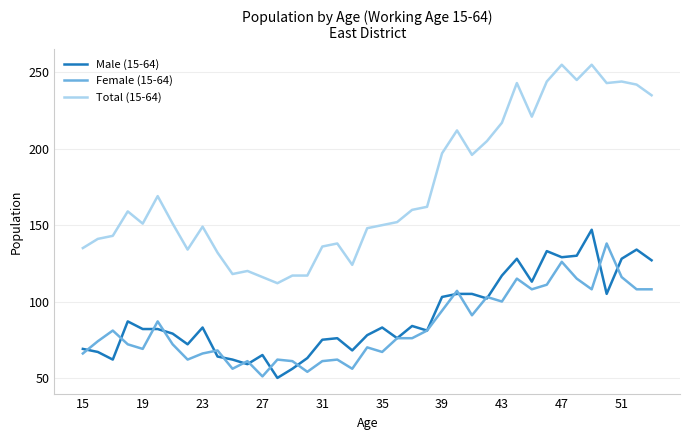

What is the lowest value of the Female (15-64) series?

51